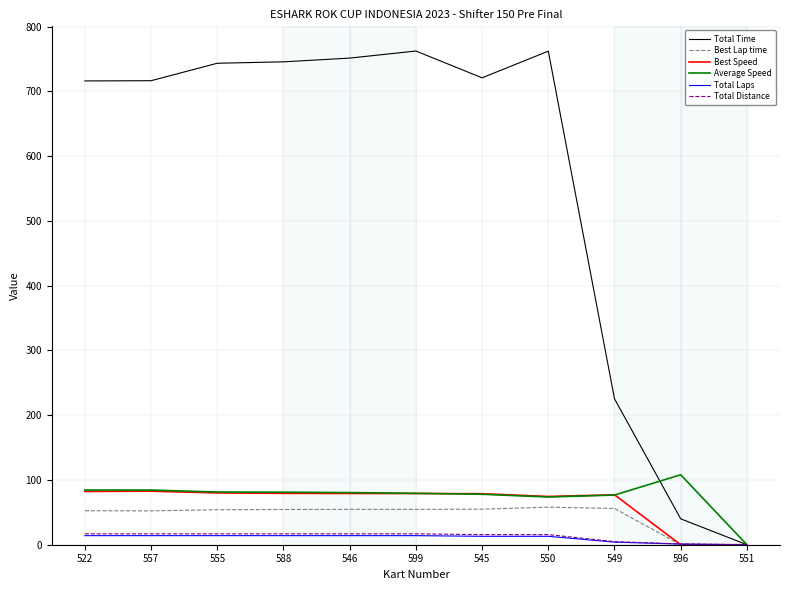

What is the greatest value displayed?

762.3